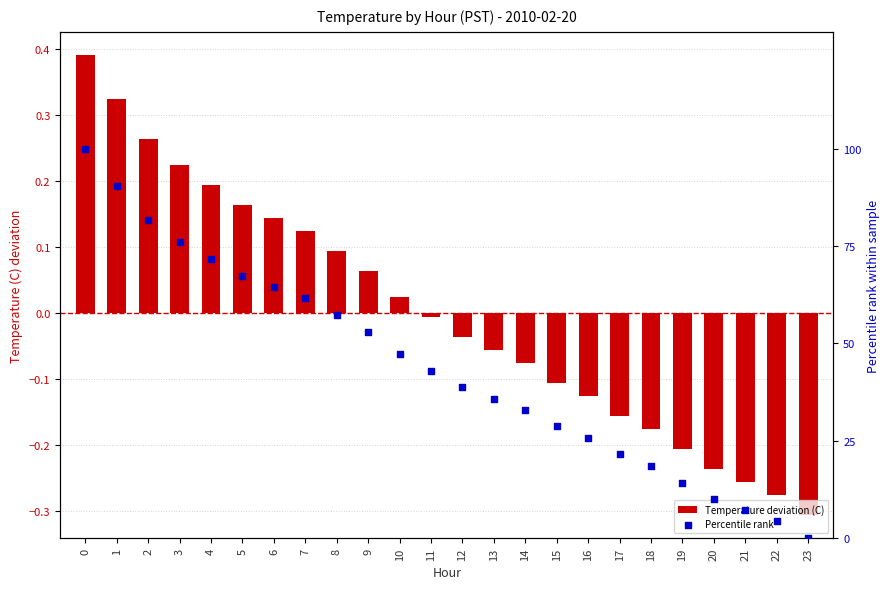

Which series contains the highest Y value?

Percentile rank